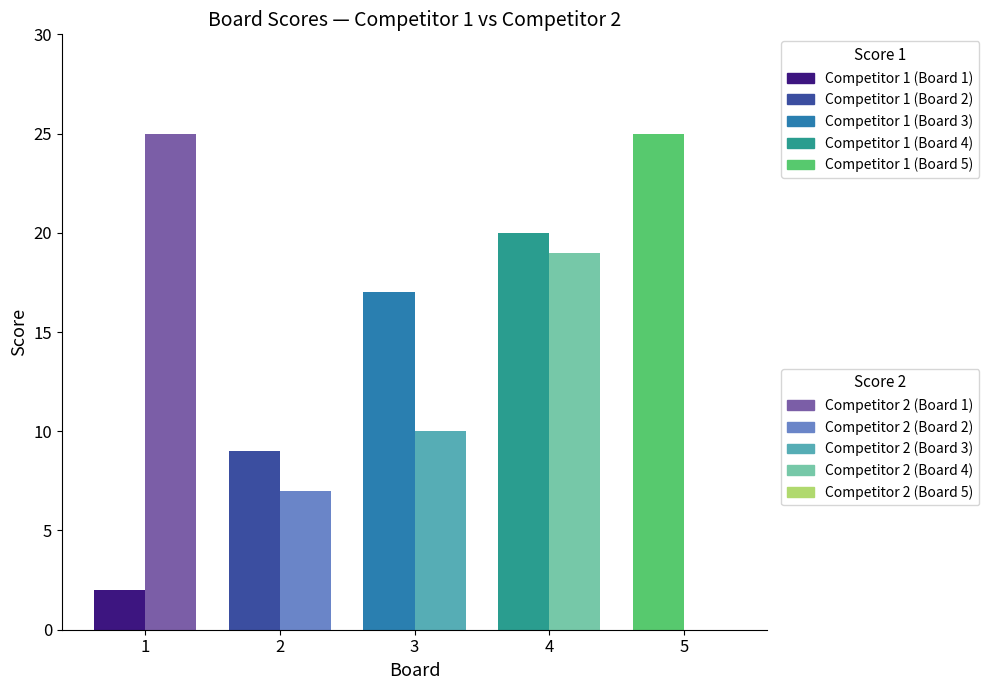

What is the greatest value displayed?

25